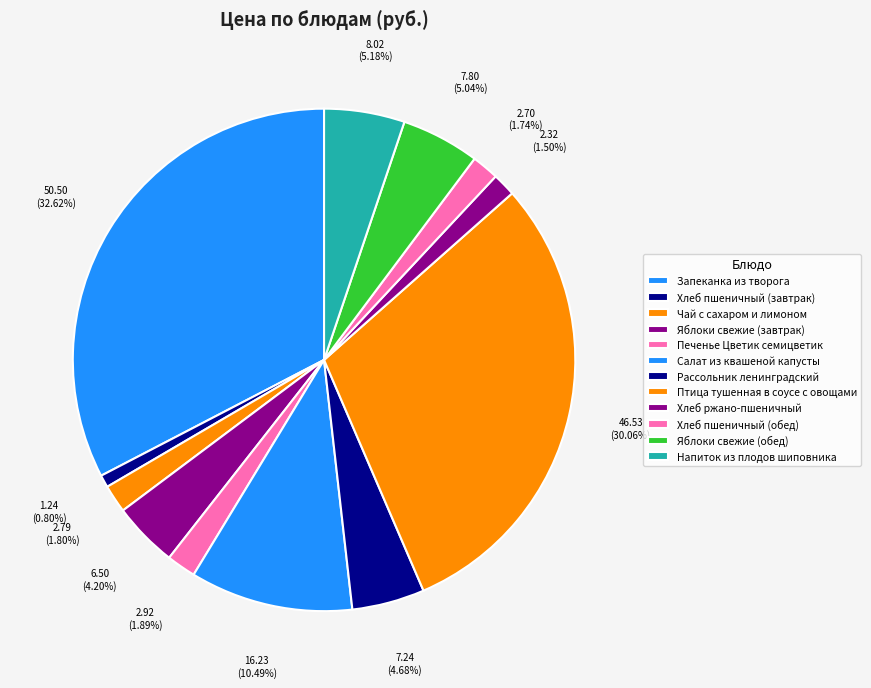

How many segments does this pie chart have?

12